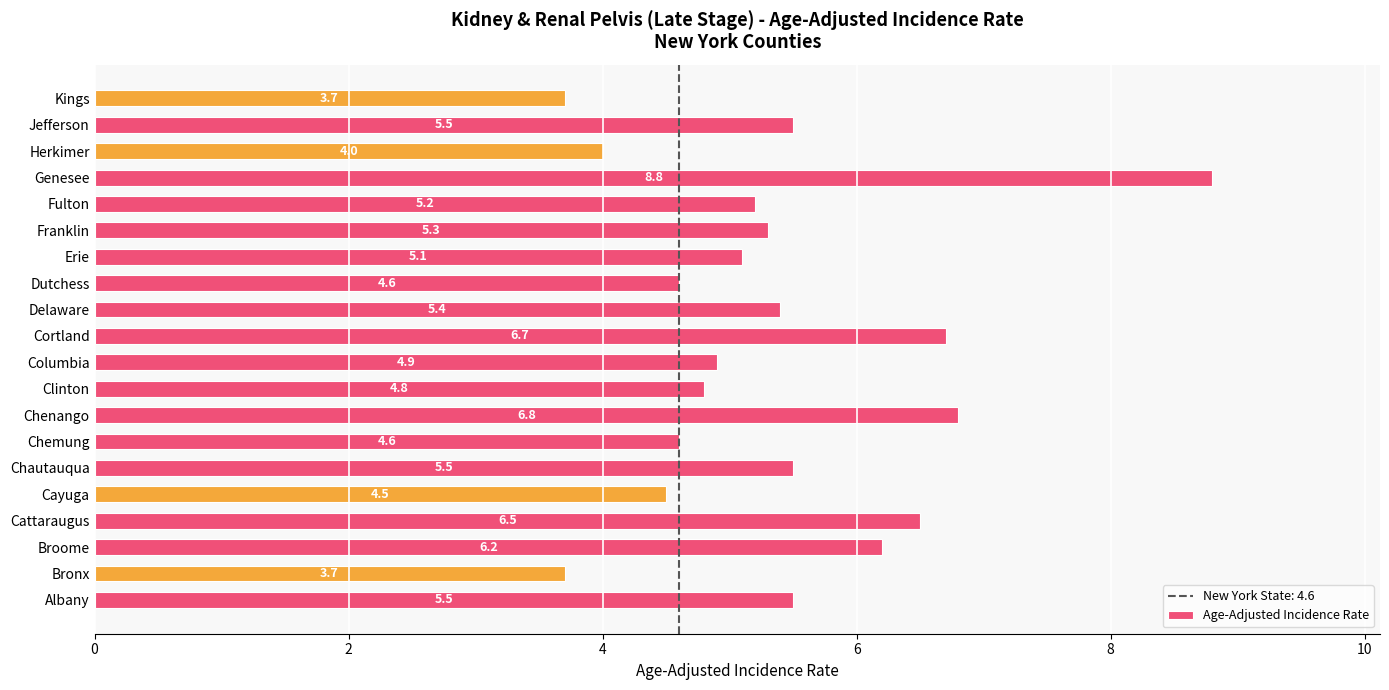

Read the value at Delaware.

5.4